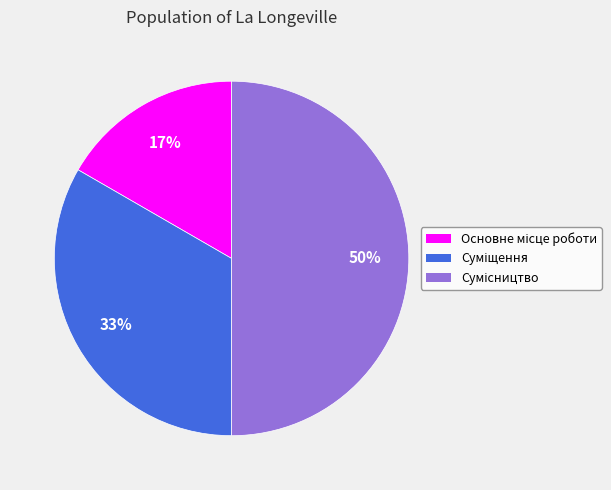

To the nearest percent, what is the difference between the largest and smallest slice percentages?

33%